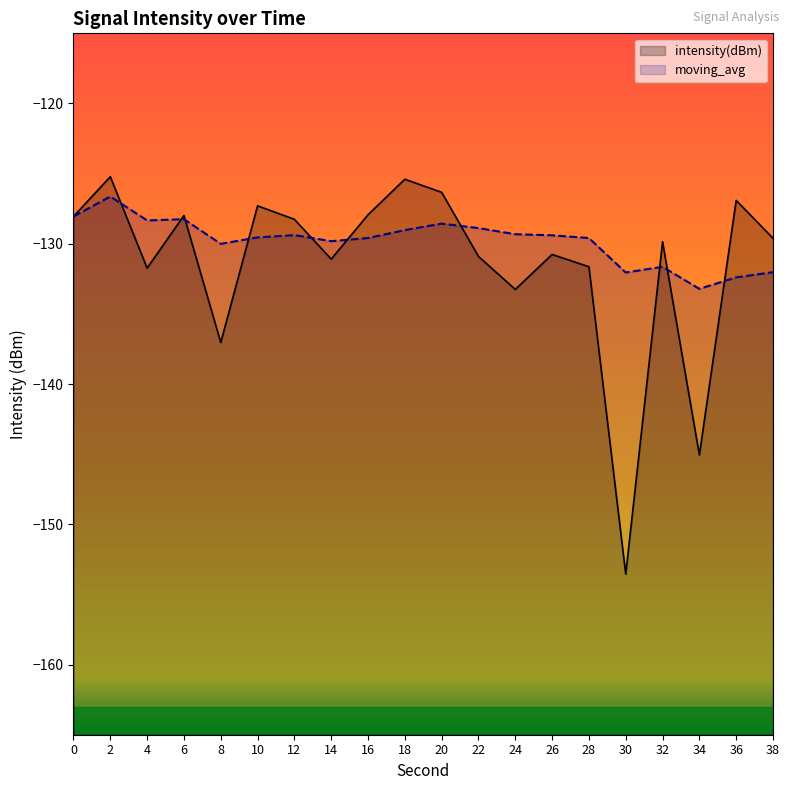

Reading right to left, what are all the values shown in this chart?

intensity(dBm): -129.6	-126.9	-145.1	-129.9	-153.6	-131.6	-130.8	-133.3	-130.9	-126.3	-125.4	-127.9	-131.1	-128.3	-127.3	-137.0	-128.0	-131.7	-125.2	-128.1
moving_avg: -132.0	-132.4	-133.2	-131.6	-132.0	-129.6	-129.4	-129.3	-128.9	-128.6	-129.0	-129.6	-129.8	-129.4	-129.5	-130.0	-128.2	-128.3	-126.6	-128.1